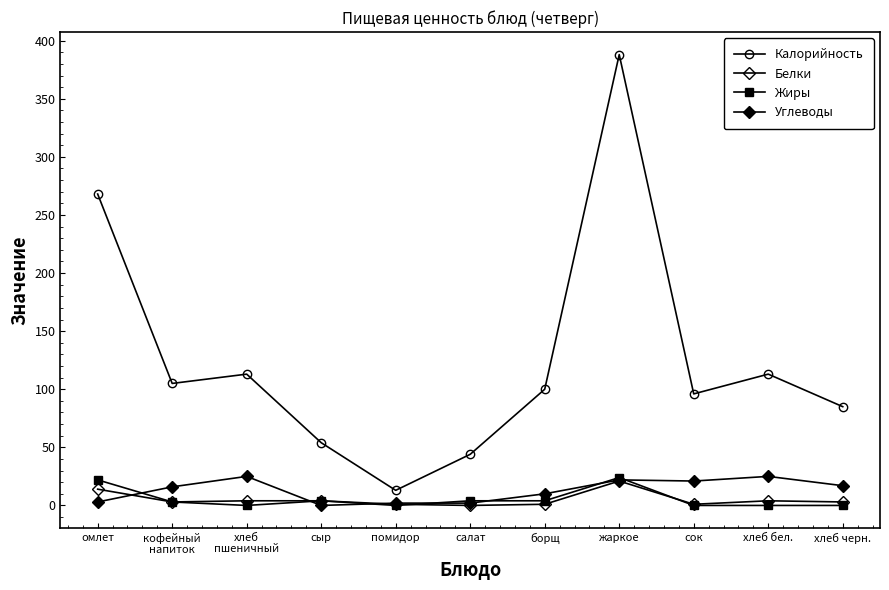

Count the number of categories in the chart.

11